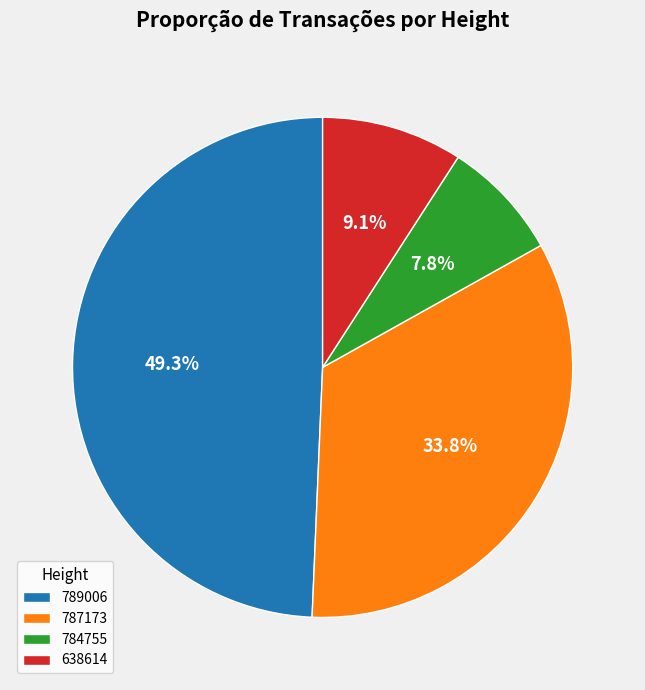

What percentage is NOT represented by 787173?

66.2%